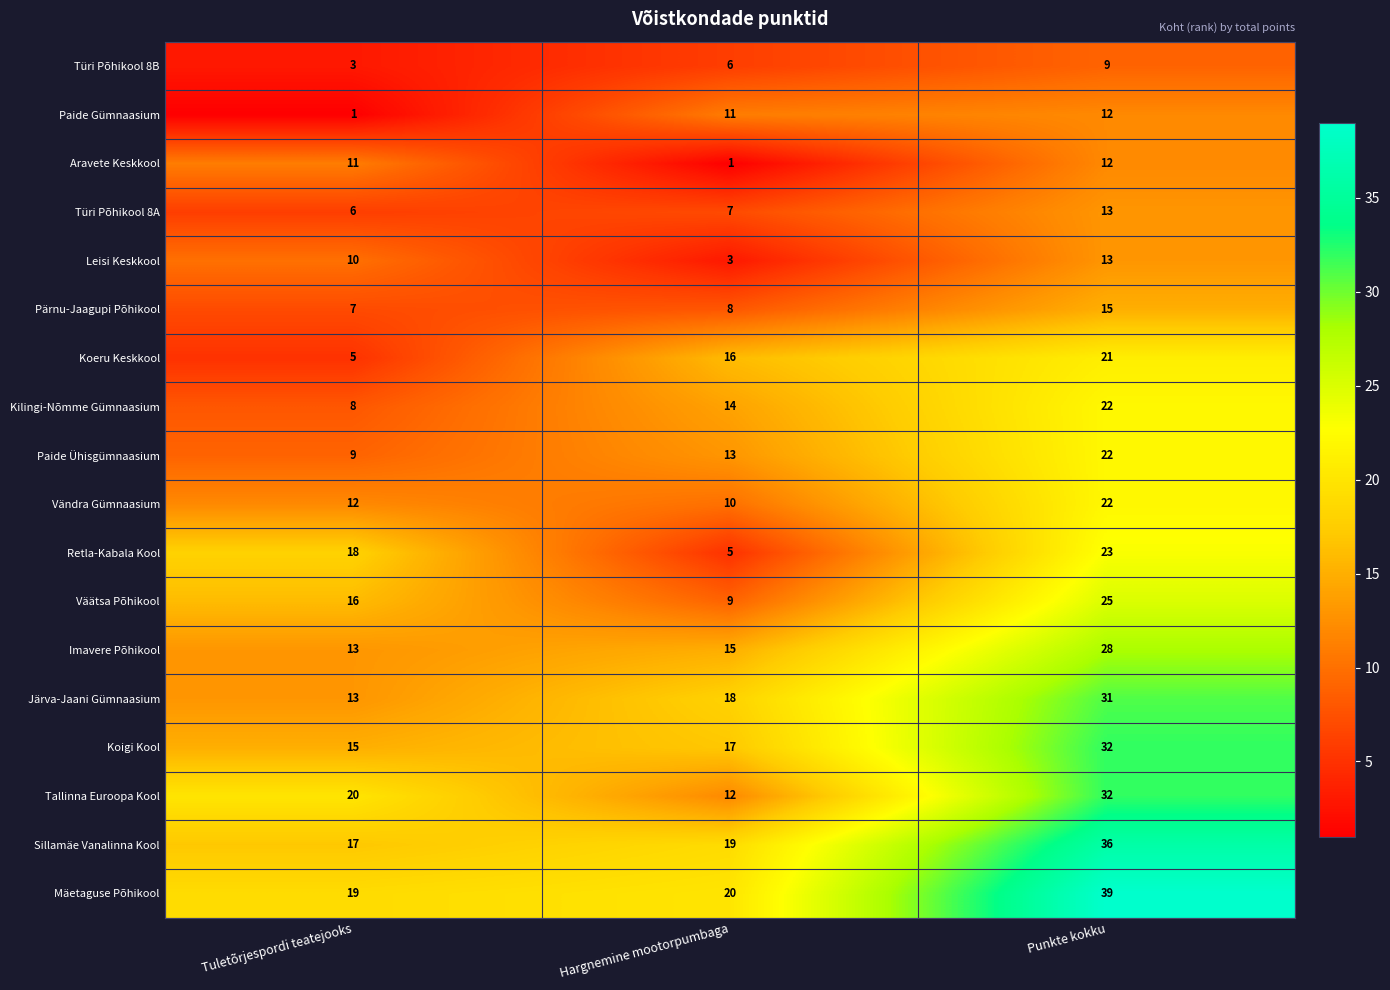

What is the spread (max minus min) of values at Hargnemine mootorpumbaga?

19